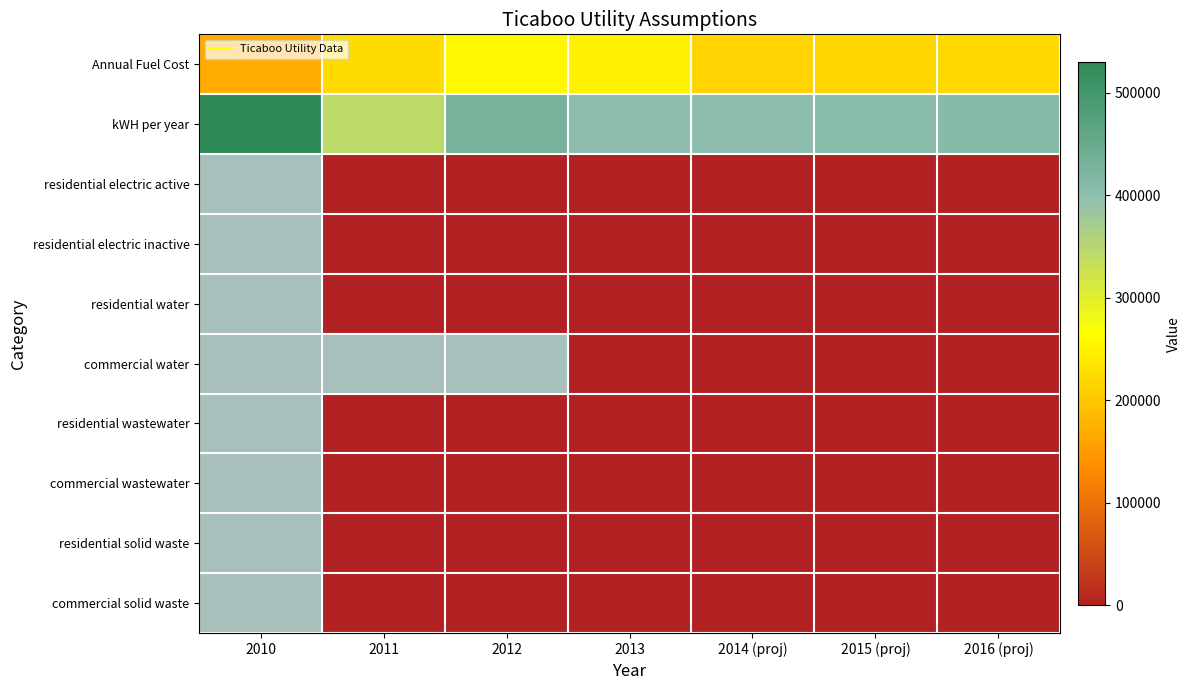

At 2014 (proj), list the series in order from smallest to largest.

commercial water, commercial wastewater, commercial solid waste, residential electric active, residential electric inactive, residential water, residential wastewater, residential solid waste, Annual Fuel Cost, kWH per year